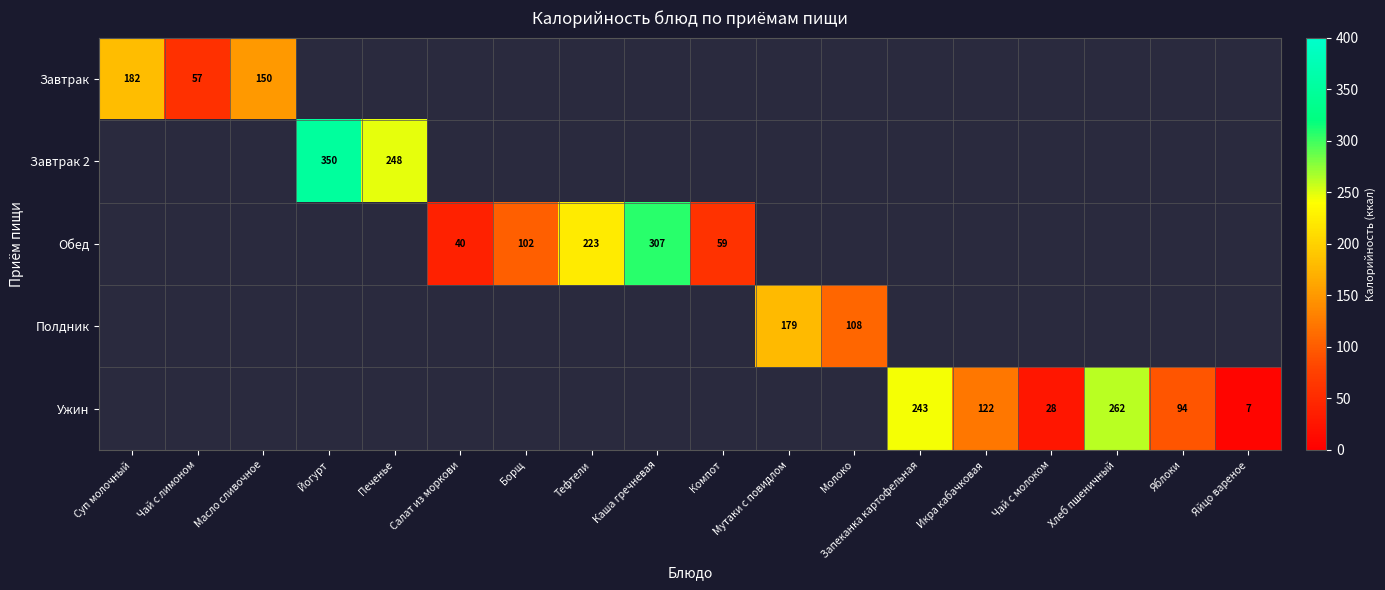

The value of Ужин at Запеканка картофельная is 243. True or false?

True